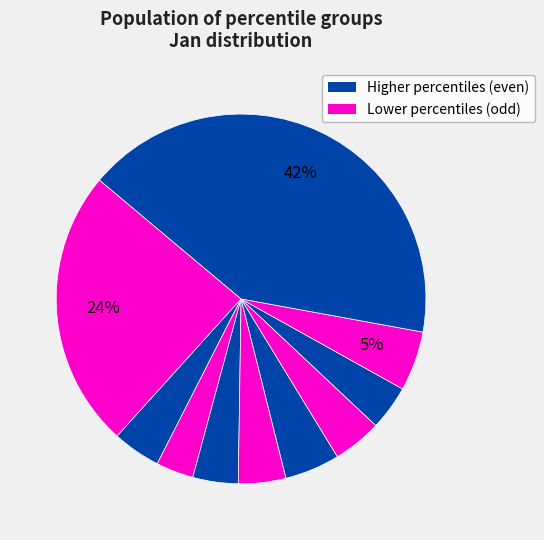

Which slice is the smallest?

pct25